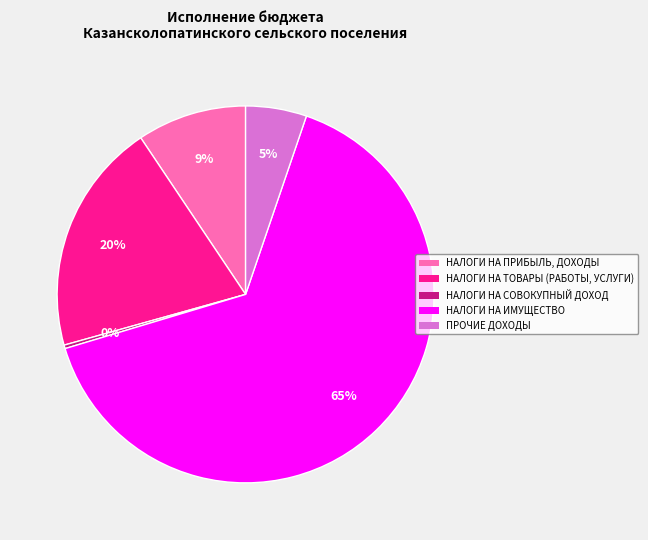

Which category accounts for the majority?

НАЛОГИ НА ИМУЩЕСТВО